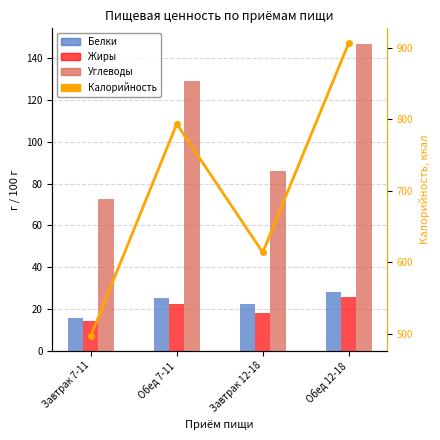

Are the bars horizontal?

No